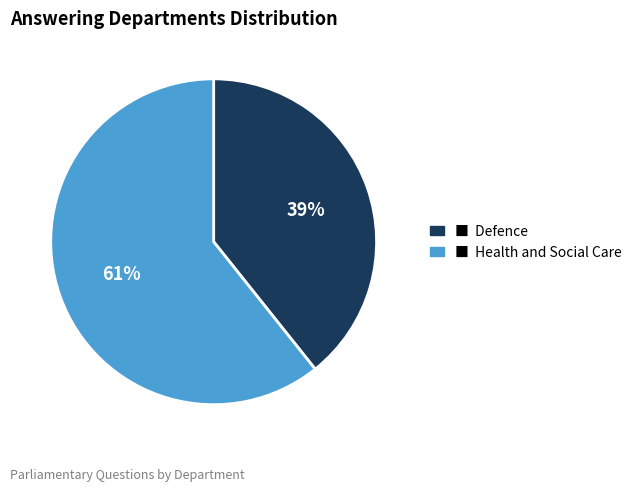

To the nearest percent, what is the average slice percentage?

50%